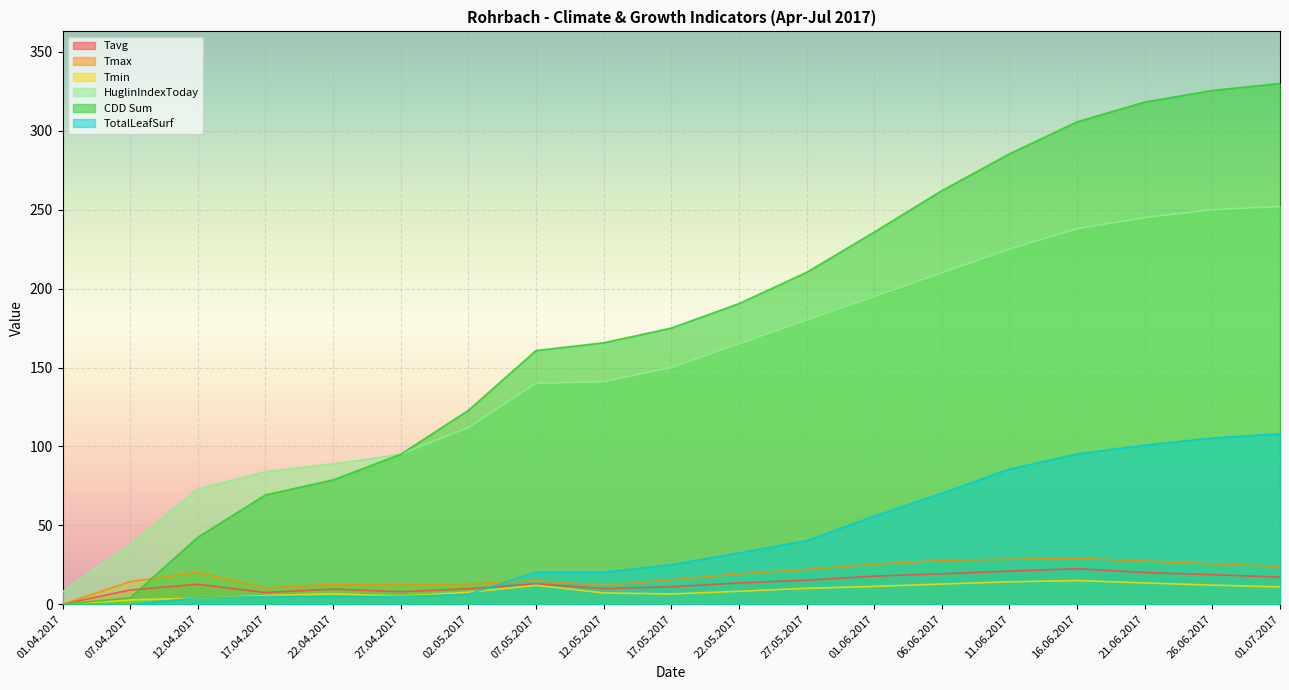

Which has a higher value, 02.05.2017 or 01.07.2017?

01.07.2017